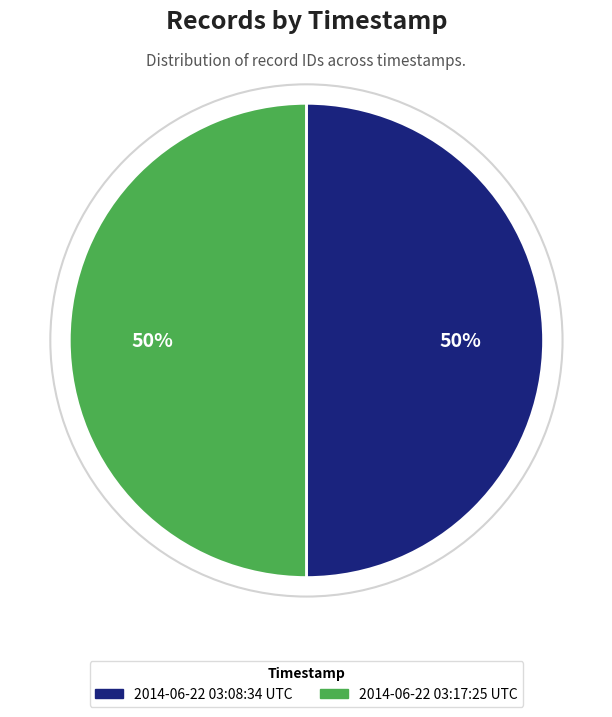

The 2014-06-22 03:08:34 UTC slice represents 50% of the pie. True or false?

True